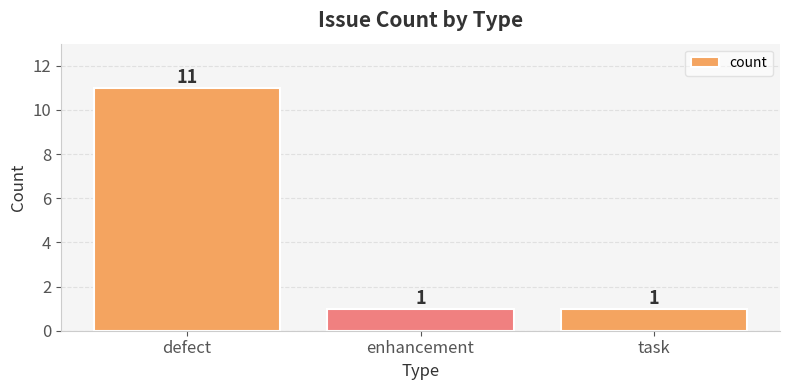

What is the maximum value shown in the chart?

11